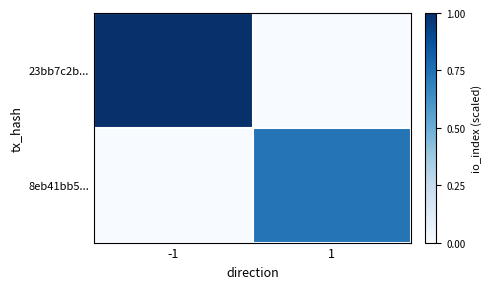

What is the total value across all series at -1?

1.0